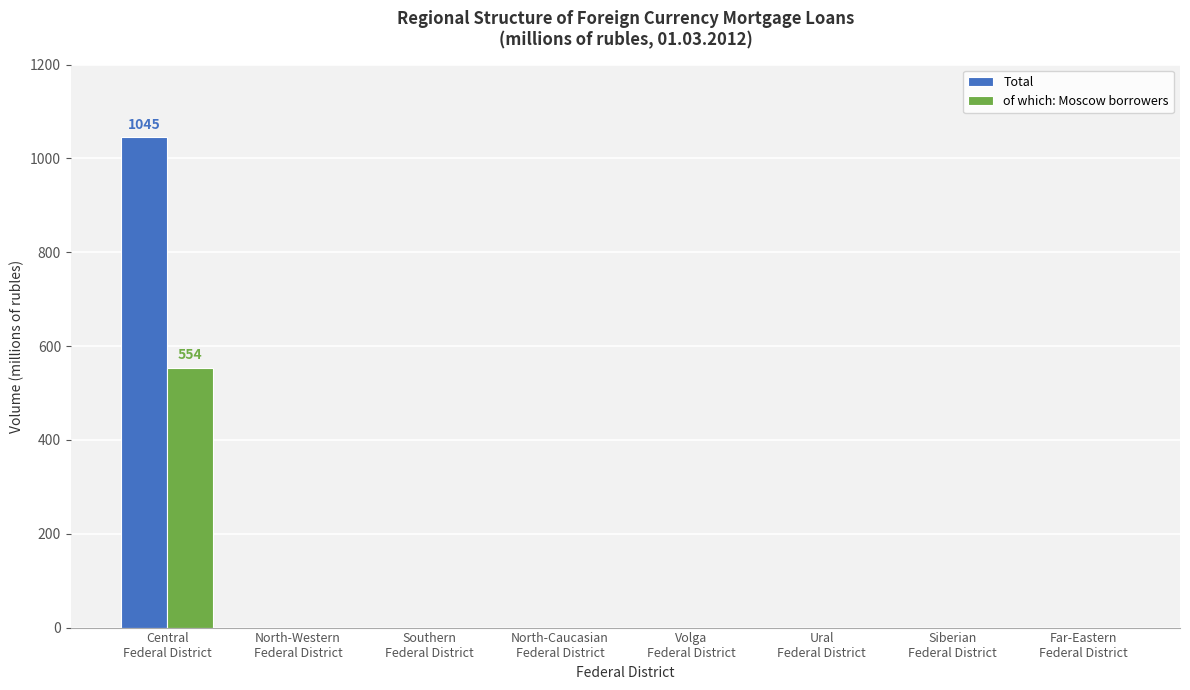

What is the maximum value for Total?

1045